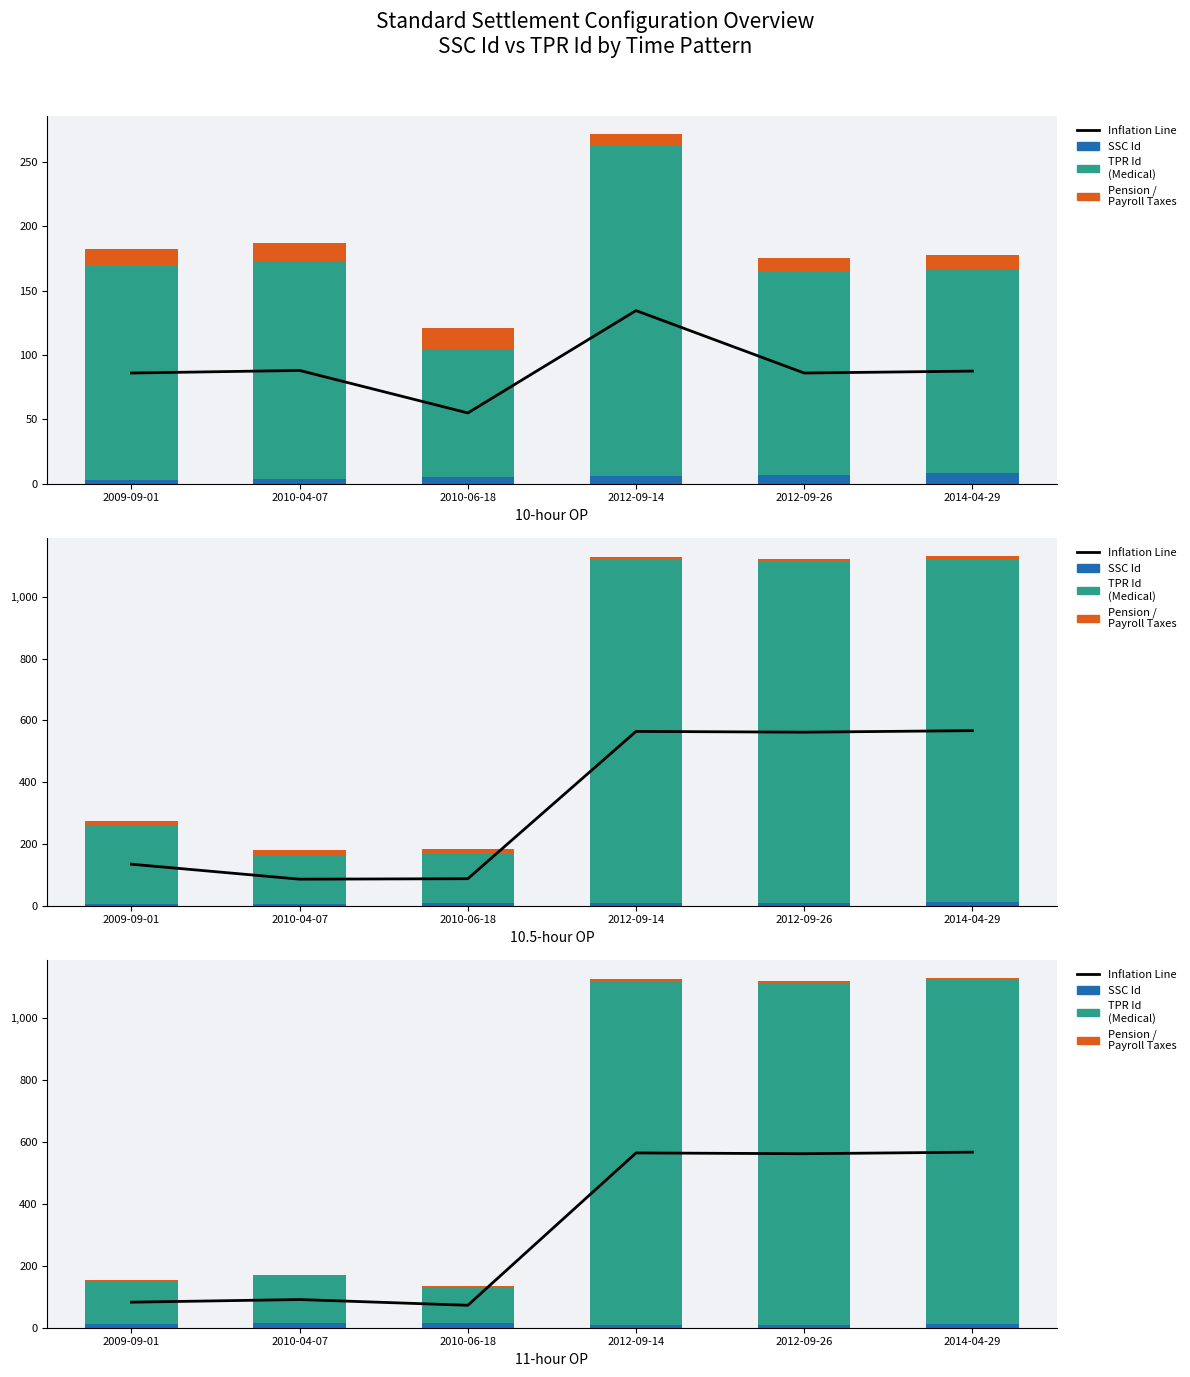

What is the maximum value for Pension / Payroll?

8.0